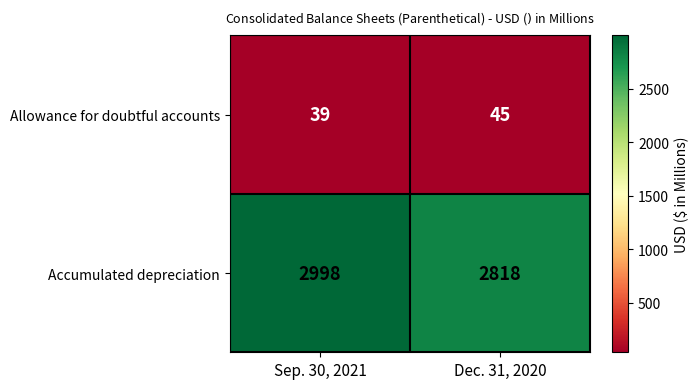

What is the spread (max minus min) of values at Dec. 31, 2020?

2773